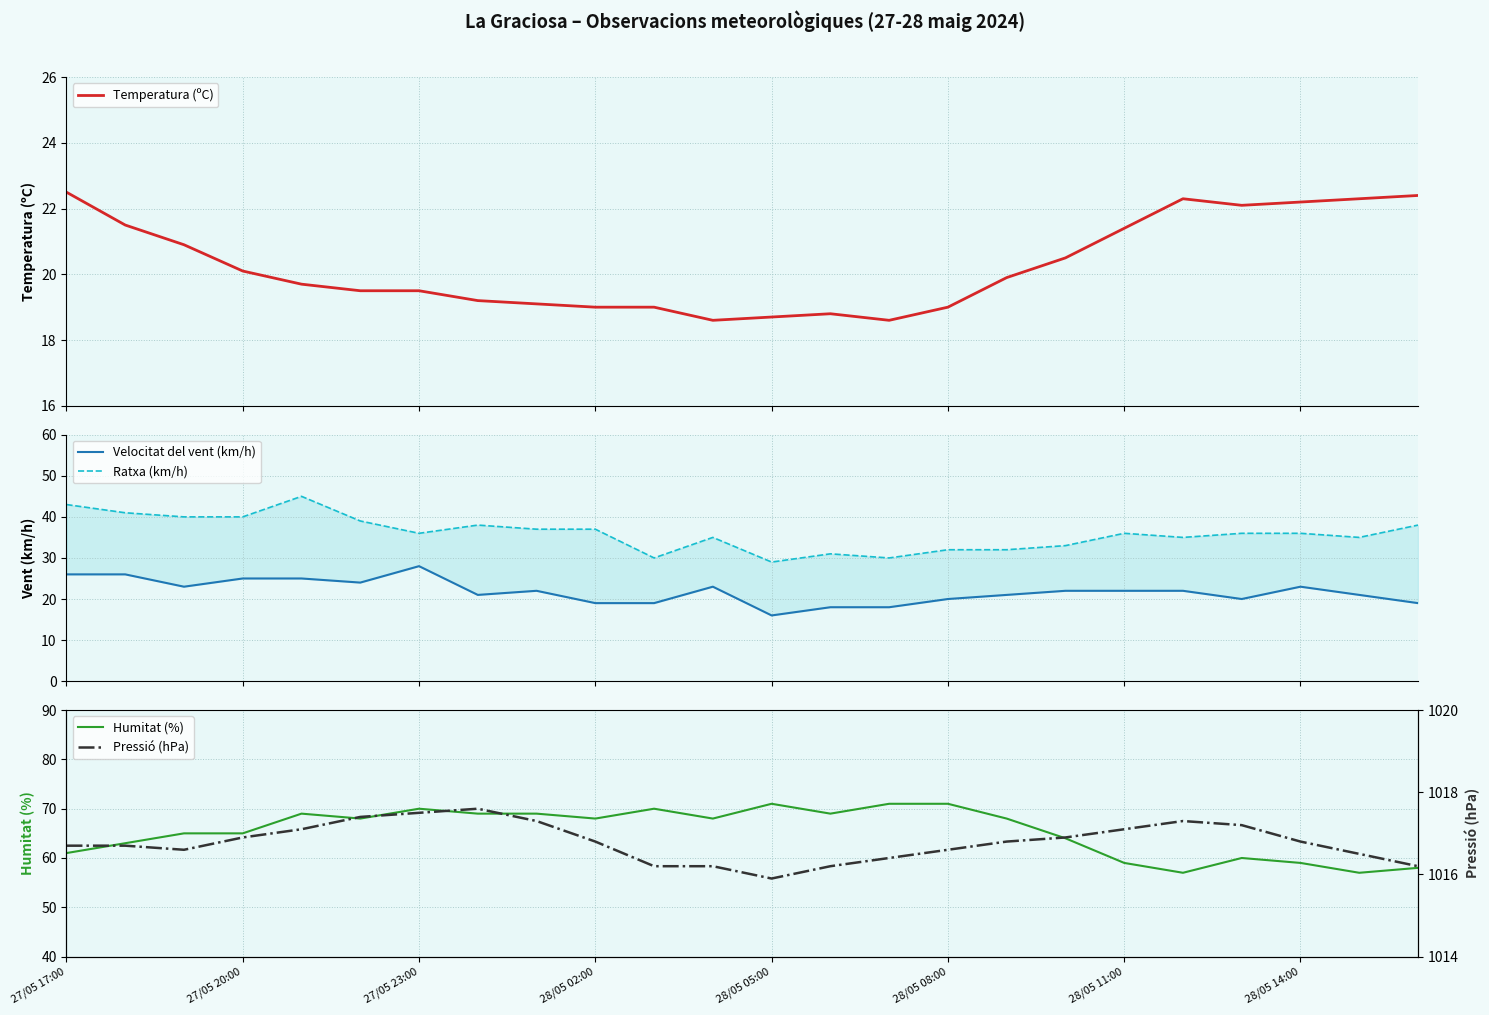

List the series in order of their peak value, highest first.

Pressió (hPa), Humitat (%), Ratxa (km/h), Velocitat del vent (km/h), Temperatura (ºC)